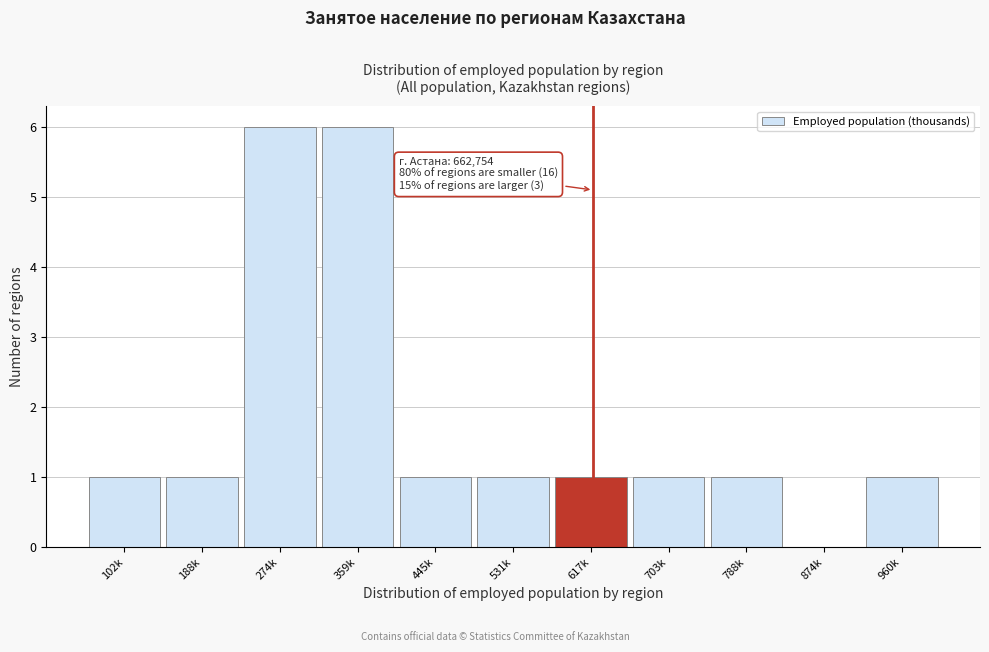

Reading left to right, transcribe all the data shown in this chart.

102k=1	188k=1	274k=6	359k=6	445k=1	531k=1	617k=1	703k=1	788k=1	874k=0	960k=1